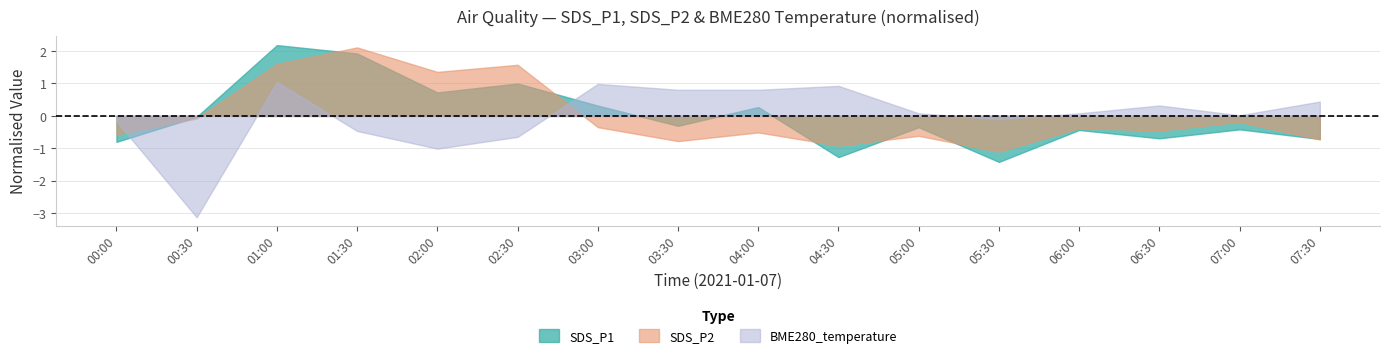

What is the difference between the second highest and minimum values in the SDS_P2 series?

2.7